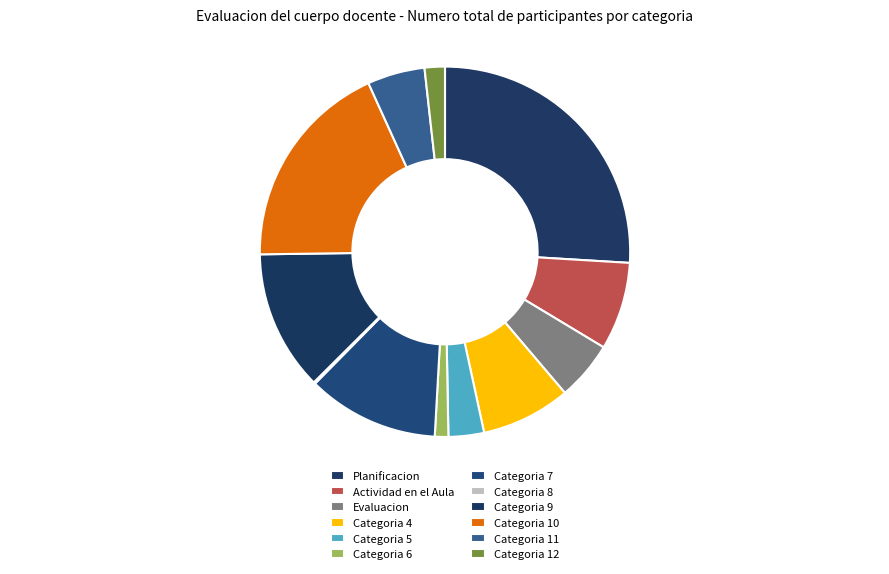

Which slice is the smallest?

8